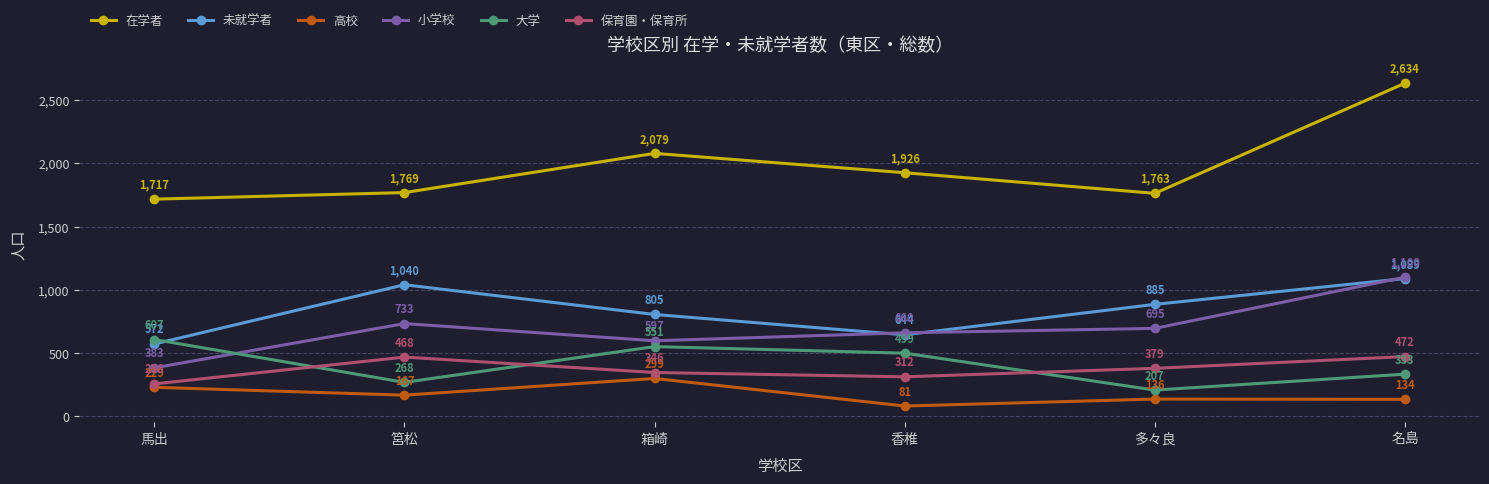

After their last crossing, which series has the higher values: 未就学者 or 小学校?

小学校